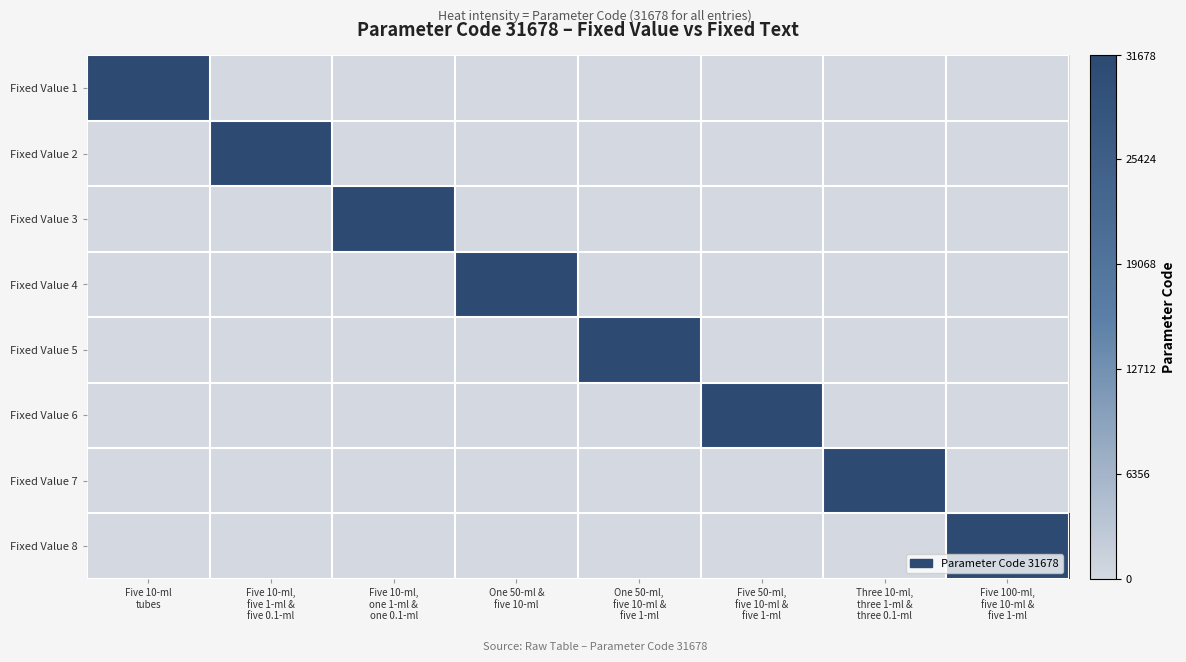

Reading left to right, what are all the values shown in this chart?

Fixed Value 1: Five 10-ml
tubes=31678	Five 10-ml,
five 1-ml &
five 0.1-ml=0	Five 10-ml,
one 1-ml &
one 0.1-ml=0	One 50-ml &
five 10-ml=0	One 50-ml,
five 10-ml &
five 1-ml=0	Five 50-ml,
five 10-ml &
five 1-ml=0	Three 10-ml,
three 1-ml &
three 0.1-ml=0	Five 100-ml,
five 10-ml &
five 1-ml=0
Fixed Value 2: Five 10-ml
tubes=0	Five 10-ml,
five 1-ml &
five 0.1-ml=31678	Five 10-ml,
one 1-ml &
one 0.1-ml=0	One 50-ml &
five 10-ml=0	One 50-ml,
five 10-ml &
five 1-ml=0	Five 50-ml,
five 10-ml &
five 1-ml=0	Three 10-ml,
three 1-ml &
three 0.1-ml=0	Five 100-ml,
five 10-ml &
five 1-ml=0
Fixed Value 3: Five 10-ml
tubes=0	Five 10-ml,
five 1-ml &
five 0.1-ml=0	Five 10-ml,
one 1-ml &
one 0.1-ml=31678	One 50-ml &
five 10-ml=0	One 50-ml,
five 10-ml &
five 1-ml=0	Five 50-ml,
five 10-ml &
five 1-ml=0	Three 10-ml,
three 1-ml &
three 0.1-ml=0	Five 100-ml,
five 10-ml &
five 1-ml=0
Fixed Value 4: Five 10-ml
tubes=0	Five 10-ml,
five 1-ml &
five 0.1-ml=0	Five 10-ml,
one 1-ml &
one 0.1-ml=0	One 50-ml &
five 10-ml=31678	One 50-ml,
five 10-ml &
five 1-ml=0	Five 50-ml,
five 10-ml &
five 1-ml=0	Three 10-ml,
three 1-ml &
three 0.1-ml=0	Five 100-ml,
five 10-ml &
five 1-ml=0
Fixed Value 5: Five 10-ml
tubes=0	Five 10-ml,
five 1-ml &
five 0.1-ml=0	Five 10-ml,
one 1-ml &
one 0.1-ml=0	One 50-ml &
five 10-ml=0	One 50-ml,
five 10-ml &
five 1-ml=31678	Five 50-ml,
five 10-ml &
five 1-ml=0	Three 10-ml,
three 1-ml &
three 0.1-ml=0	Five 100-ml,
five 10-ml &
five 1-ml=0
Fixed Value 6: Five 10-ml
tubes=0	Five 10-ml,
five 1-ml &
five 0.1-ml=0	Five 10-ml,
one 1-ml &
one 0.1-ml=0	One 50-ml &
five 10-ml=0	One 50-ml,
five 10-ml &
five 1-ml=0	Five 50-ml,
five 10-ml &
five 1-ml=31678	Three 10-ml,
three 1-ml &
three 0.1-ml=0	Five 100-ml,
five 10-ml &
five 1-ml=0
Fixed Value 7: Five 10-ml
tubes=0	Five 10-ml,
five 1-ml &
five 0.1-ml=0	Five 10-ml,
one 1-ml &
one 0.1-ml=0	One 50-ml &
five 10-ml=0	One 50-ml,
five 10-ml &
five 1-ml=0	Five 50-ml,
five 10-ml &
five 1-ml=0	Three 10-ml,
three 1-ml &
three 0.1-ml=31678	Five 100-ml,
five 10-ml &
five 1-ml=0
Fixed Value 8: Five 10-ml
tubes=0	Five 10-ml,
five 1-ml &
five 0.1-ml=0	Five 10-ml,
one 1-ml &
one 0.1-ml=0	One 50-ml &
five 10-ml=0	One 50-ml,
five 10-ml &
five 1-ml=0	Five 50-ml,
five 10-ml &
five 1-ml=0	Three 10-ml,
three 1-ml &
three 0.1-ml=0	Five 100-ml,
five 10-ml &
five 1-ml=31678